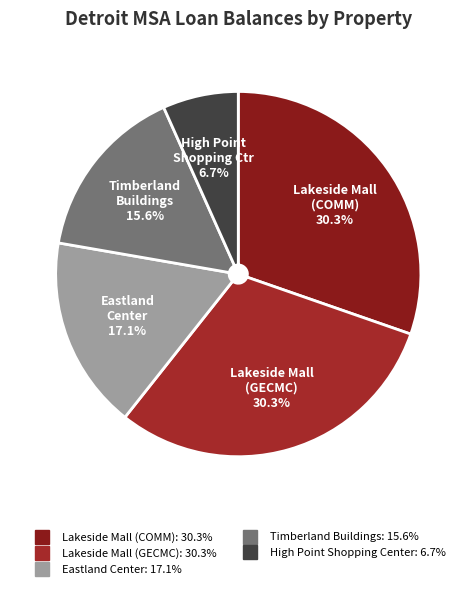

What percentage is the Lakeside Mall (COMM) slice, to the nearest percent?

30%